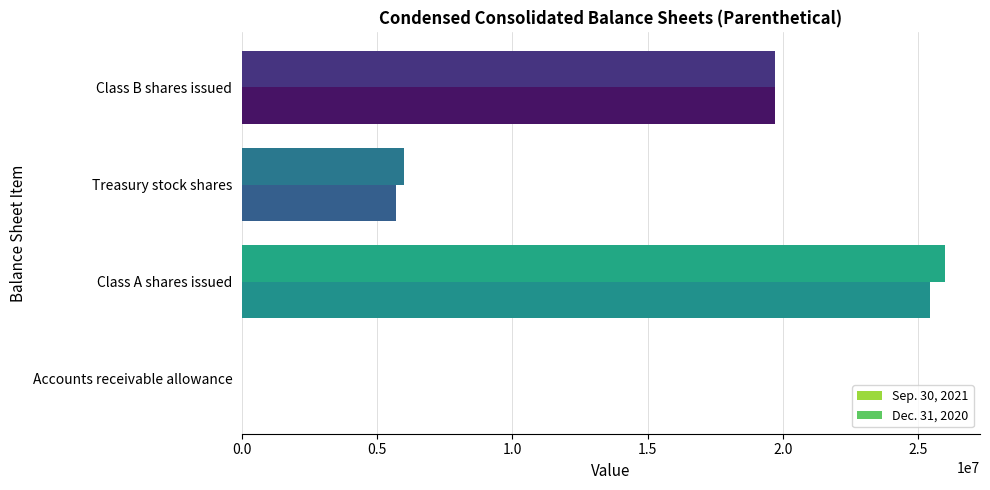

True or false: Sep. 30, 2021 has a value of 19720381 at Class B shares issued.

True